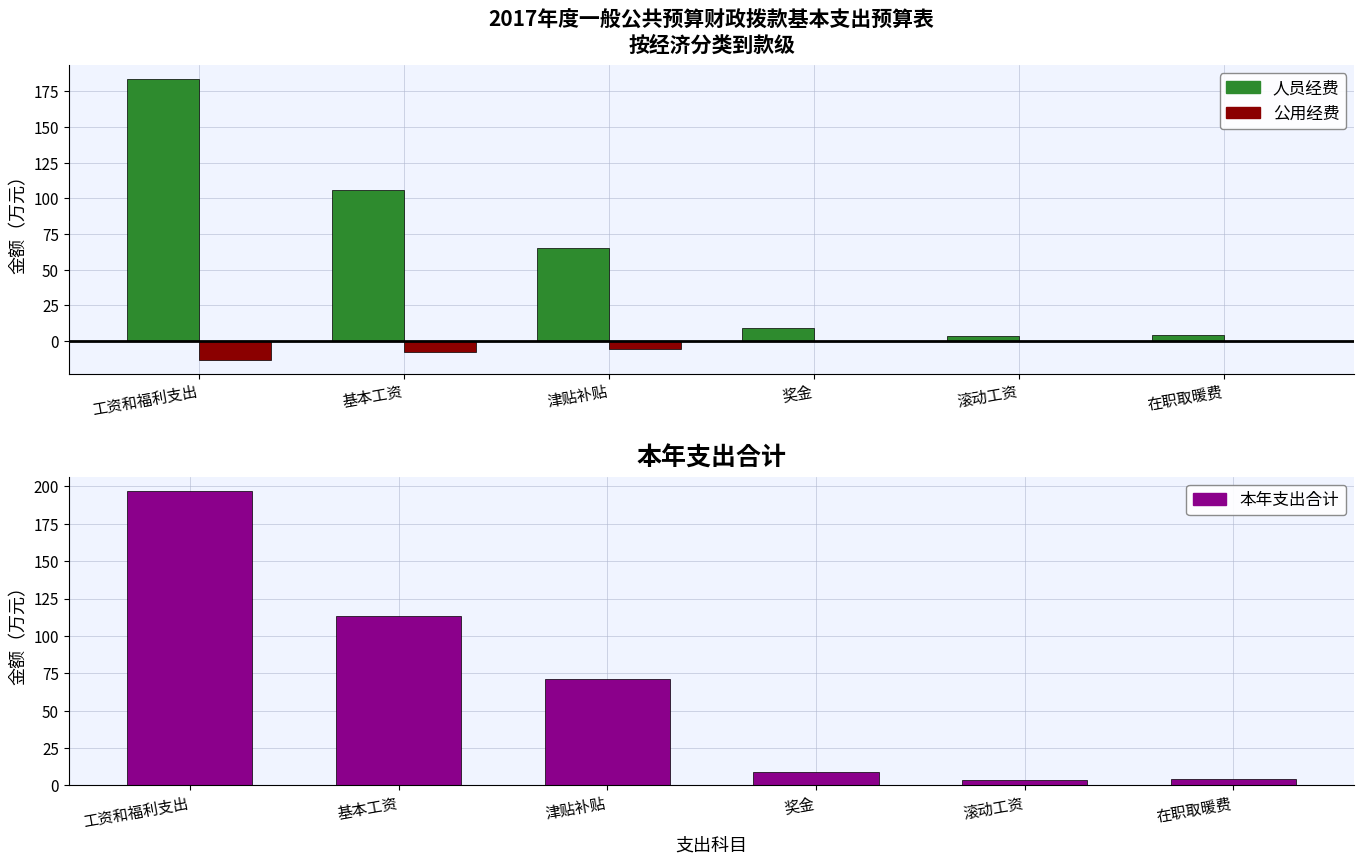

Count the number of data series in this chart.

3